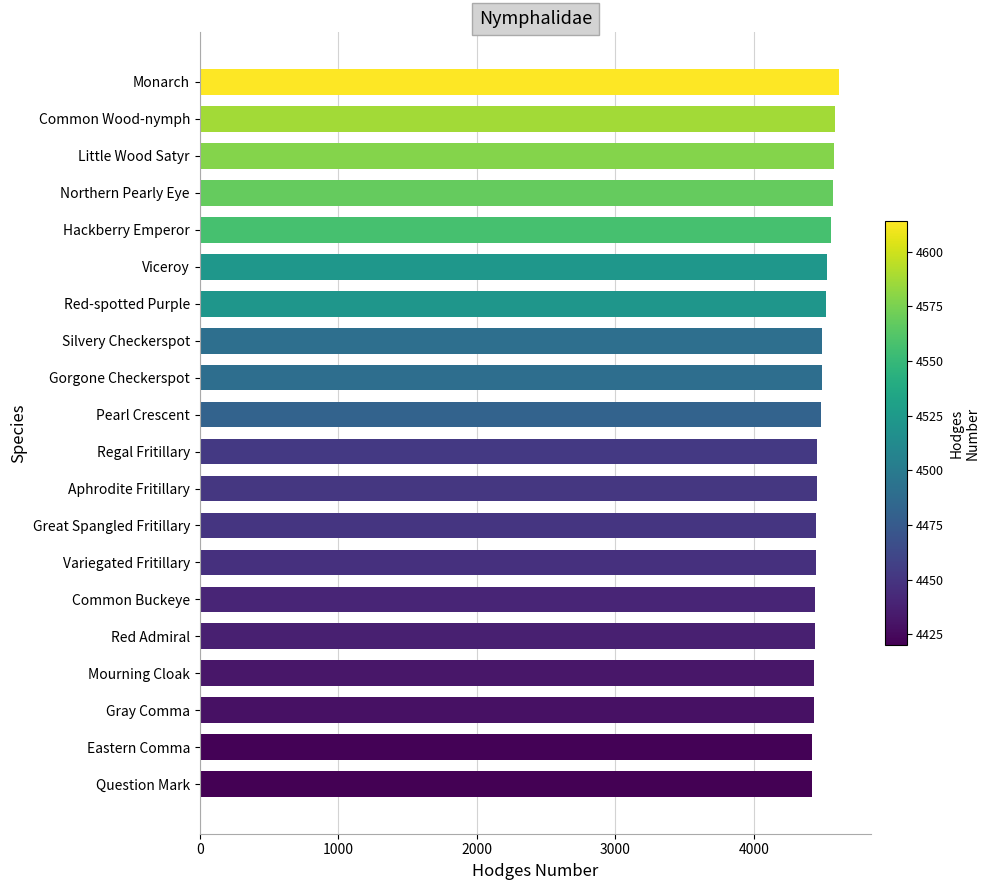

What is the maximum value shown in the chart?

4614.0